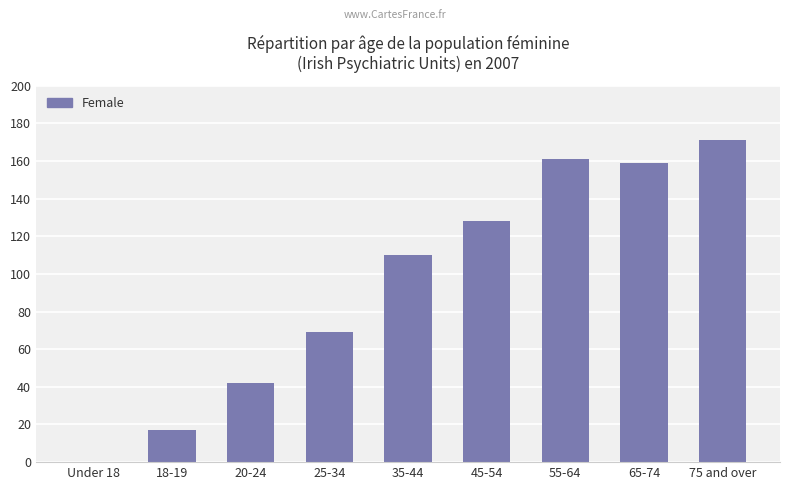

What is the sum of all values?

857